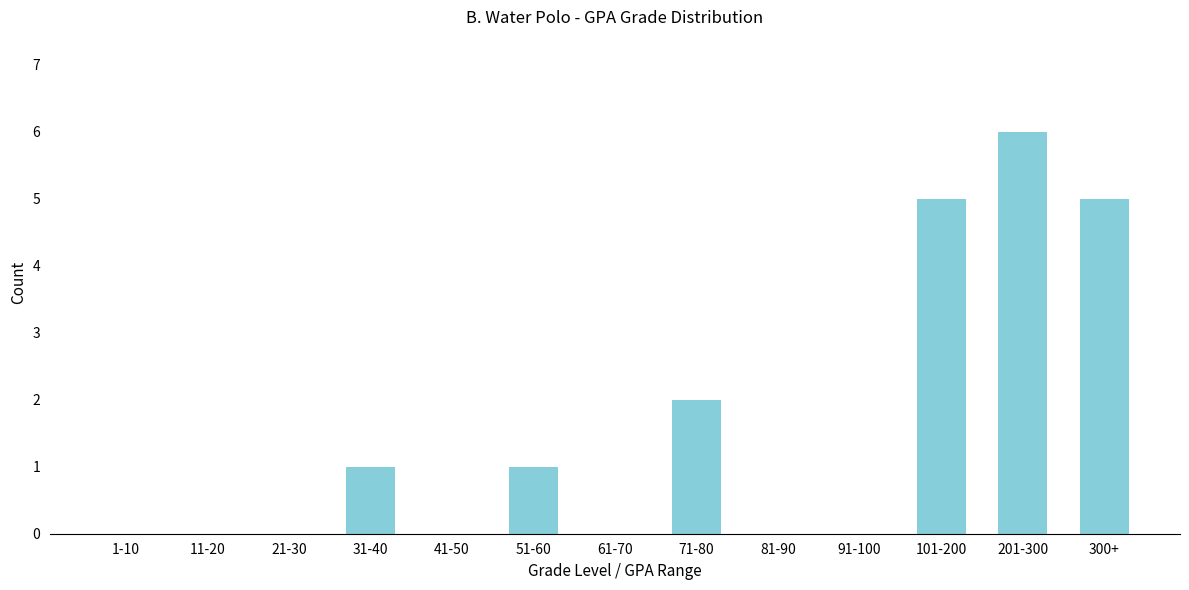

Reading right to left, list all the values displayed in this chart.

300+=5	201-300=6	101-200=5	91-100=0	81-90=0	71-80=2	61-70=0	51-60=1	41-50=0	31-40=1	21-30=0	11-20=0	1-10=0